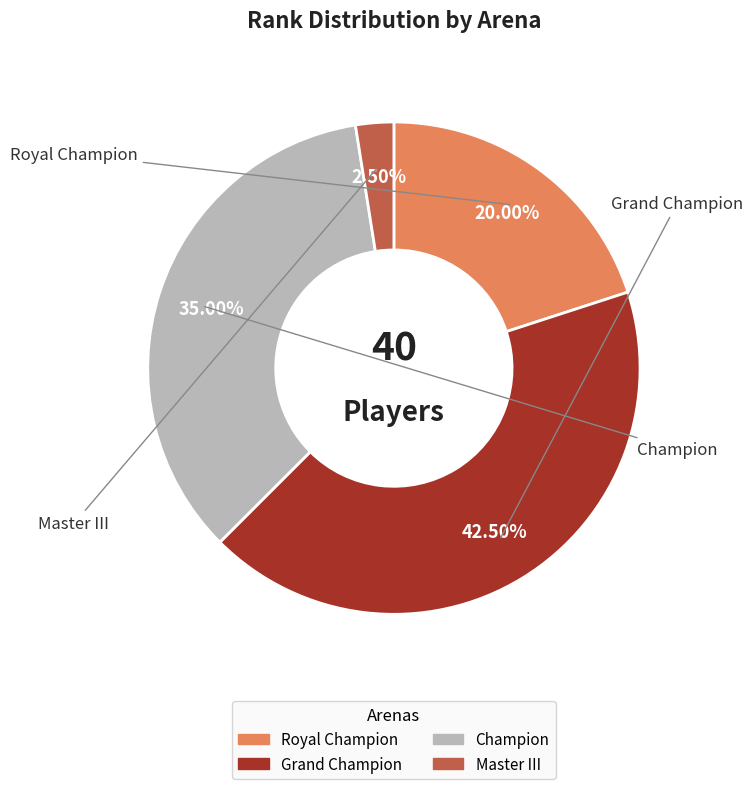

Rank the categories by value from lowest to highest.

Master III, Royal Champion, Champion, Grand Champion